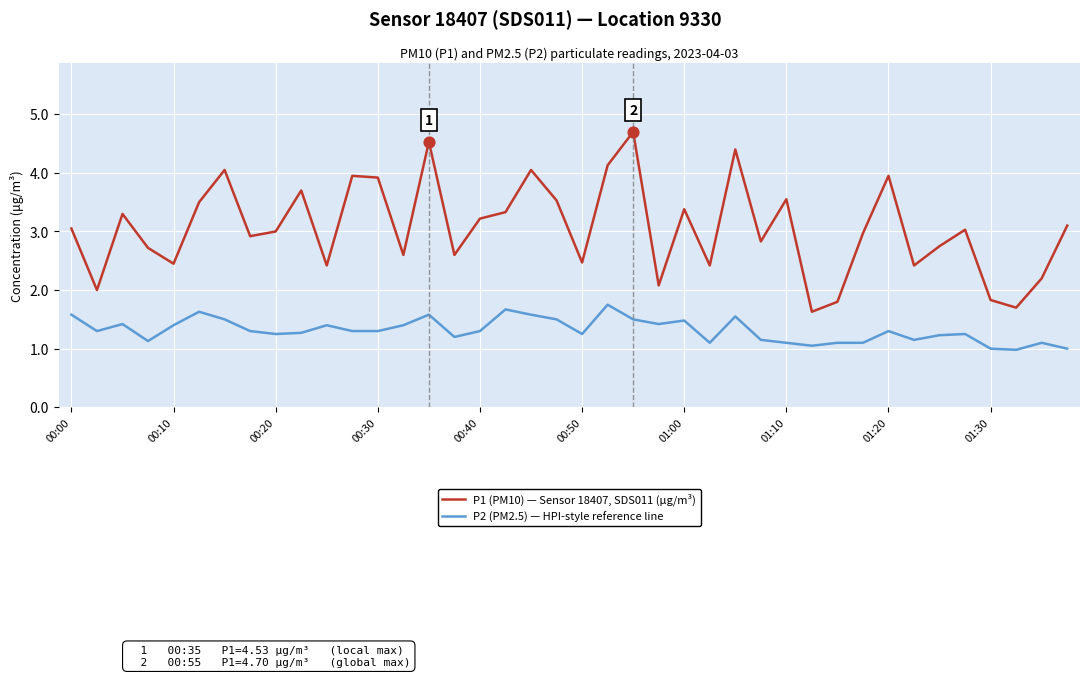

Rank the series by their maximum value, from highest to lowest.

P1 (PM10) — Sensor 18407, SDS011 (µg/m³), P2 (PM2.5) — HPI-style reference line